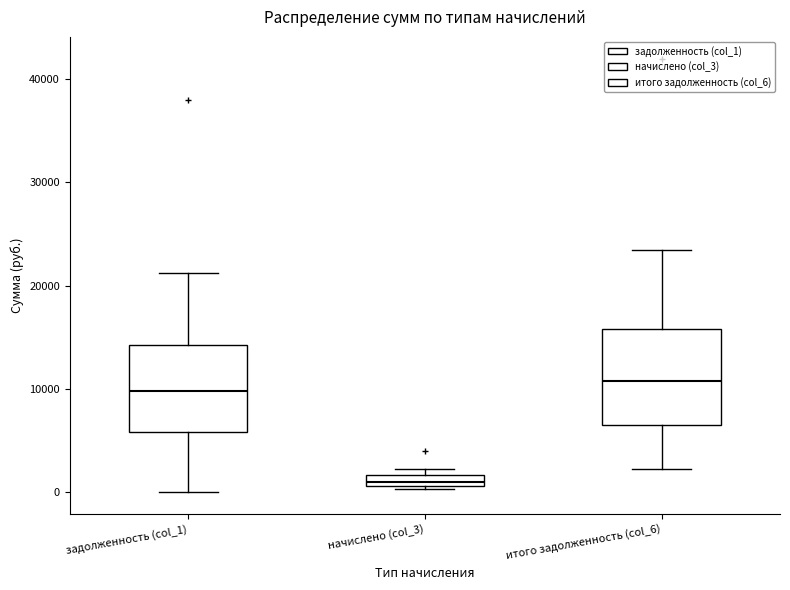

Which box has the lowest median line?

начислено (col_3)